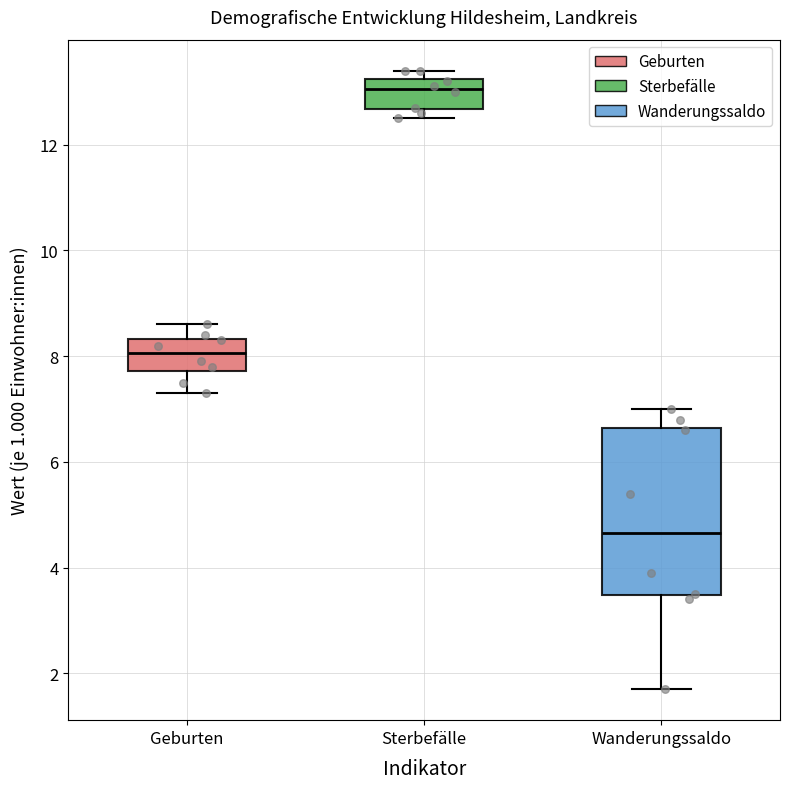

Which box is the tallest, from its lower edge to its upper edge?

Wanderungssaldo